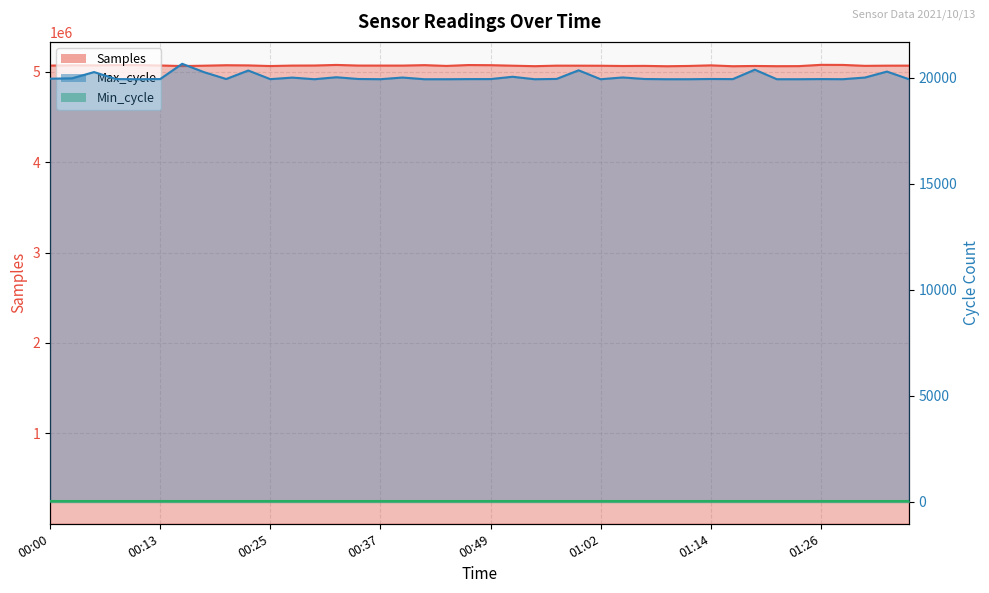

How many categories are shown in the chart?

40